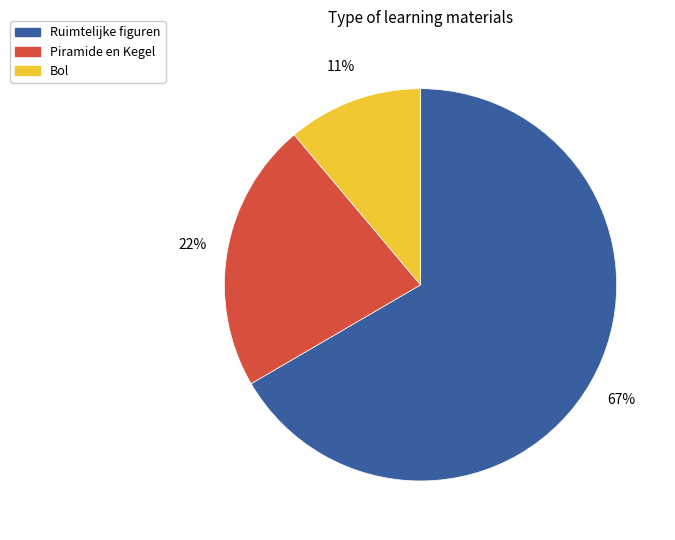

Which category has the biggest portion of the pie?

Ruimtelijke figuren